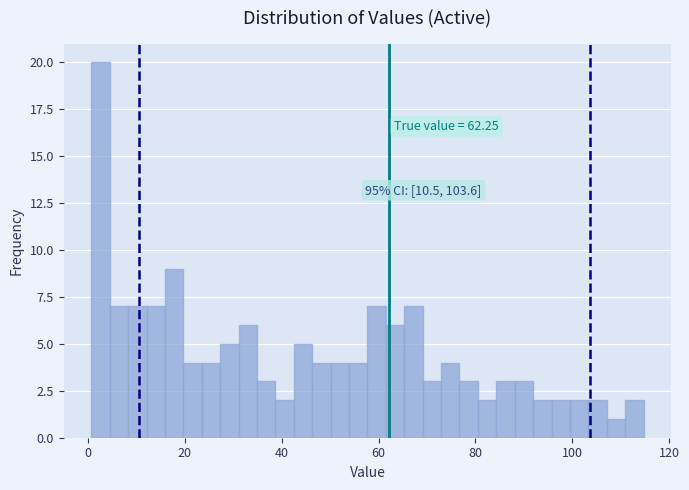

Around what value on the x-axis is the tallest bar? Give the approximate position of its centre, as read against the axis.

2